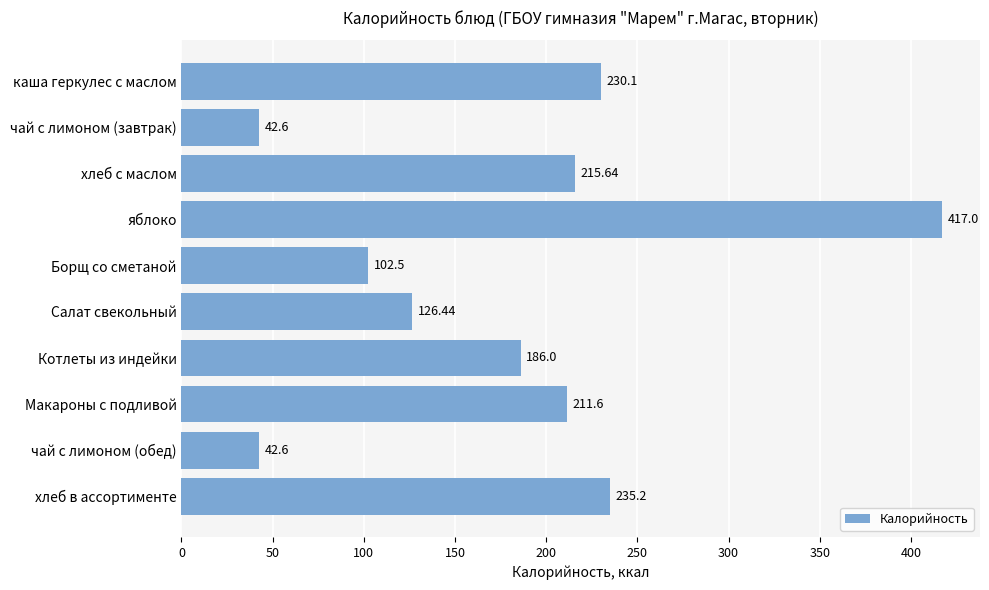

Where is the data nearest to the value 229?

каша геркулес с маслом